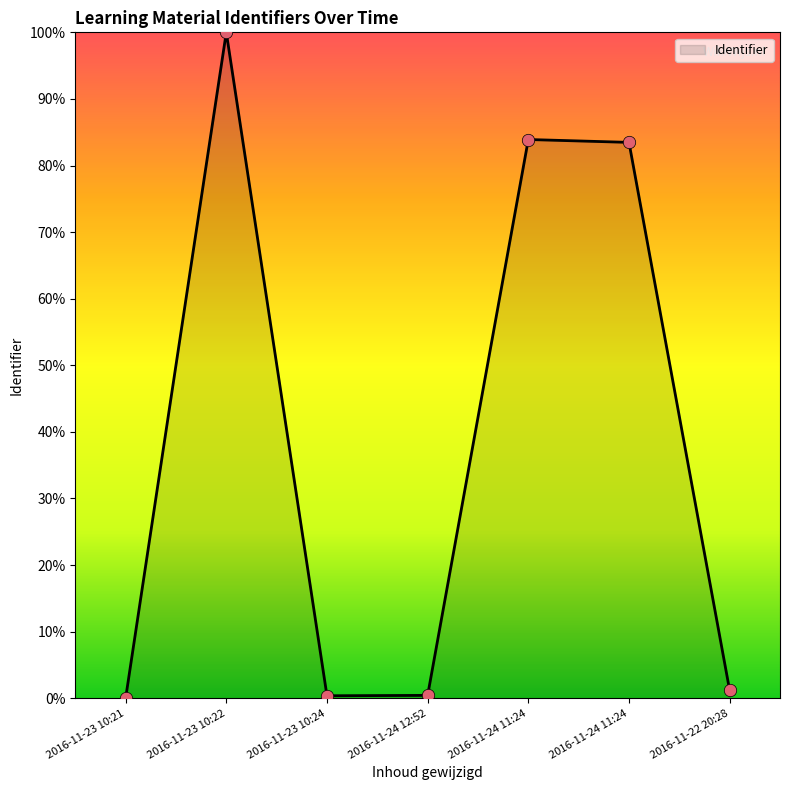

Between 2016-11-23 10:24 and 2016-11-24 12:52, which is larger?

2016-11-24 12:52